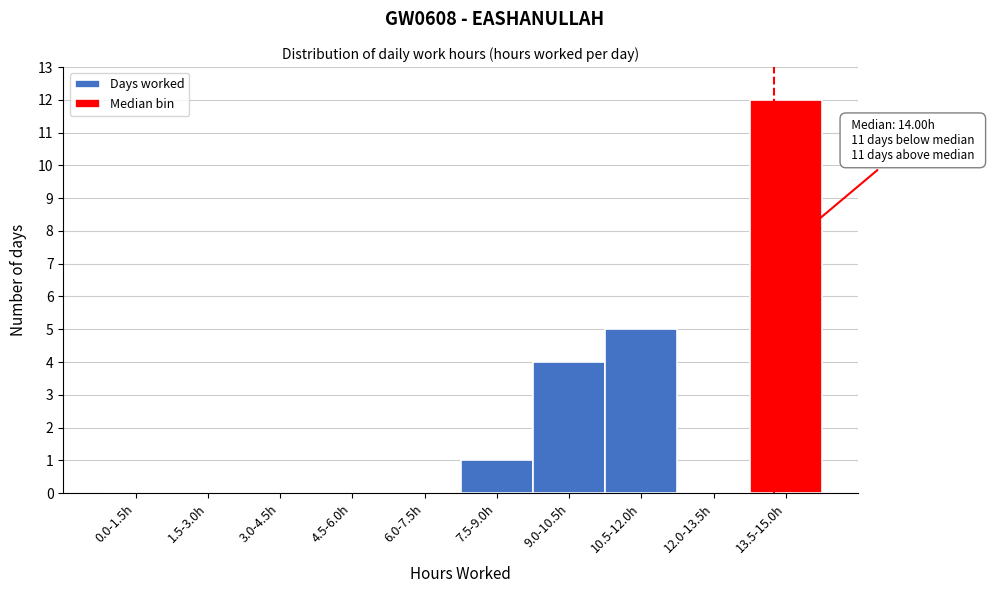

Reading left to right, what are all the values shown in this chart?

0.0-1.5h=0	1.5-3.0h=0	3.0-4.5h=0	4.5-6.0h=0	6.0-7.5h=0	7.5-9.0h=1	9.0-10.5h=4	10.5-12.0h=5	12.0-13.5h=0	13.5-15.0h=12